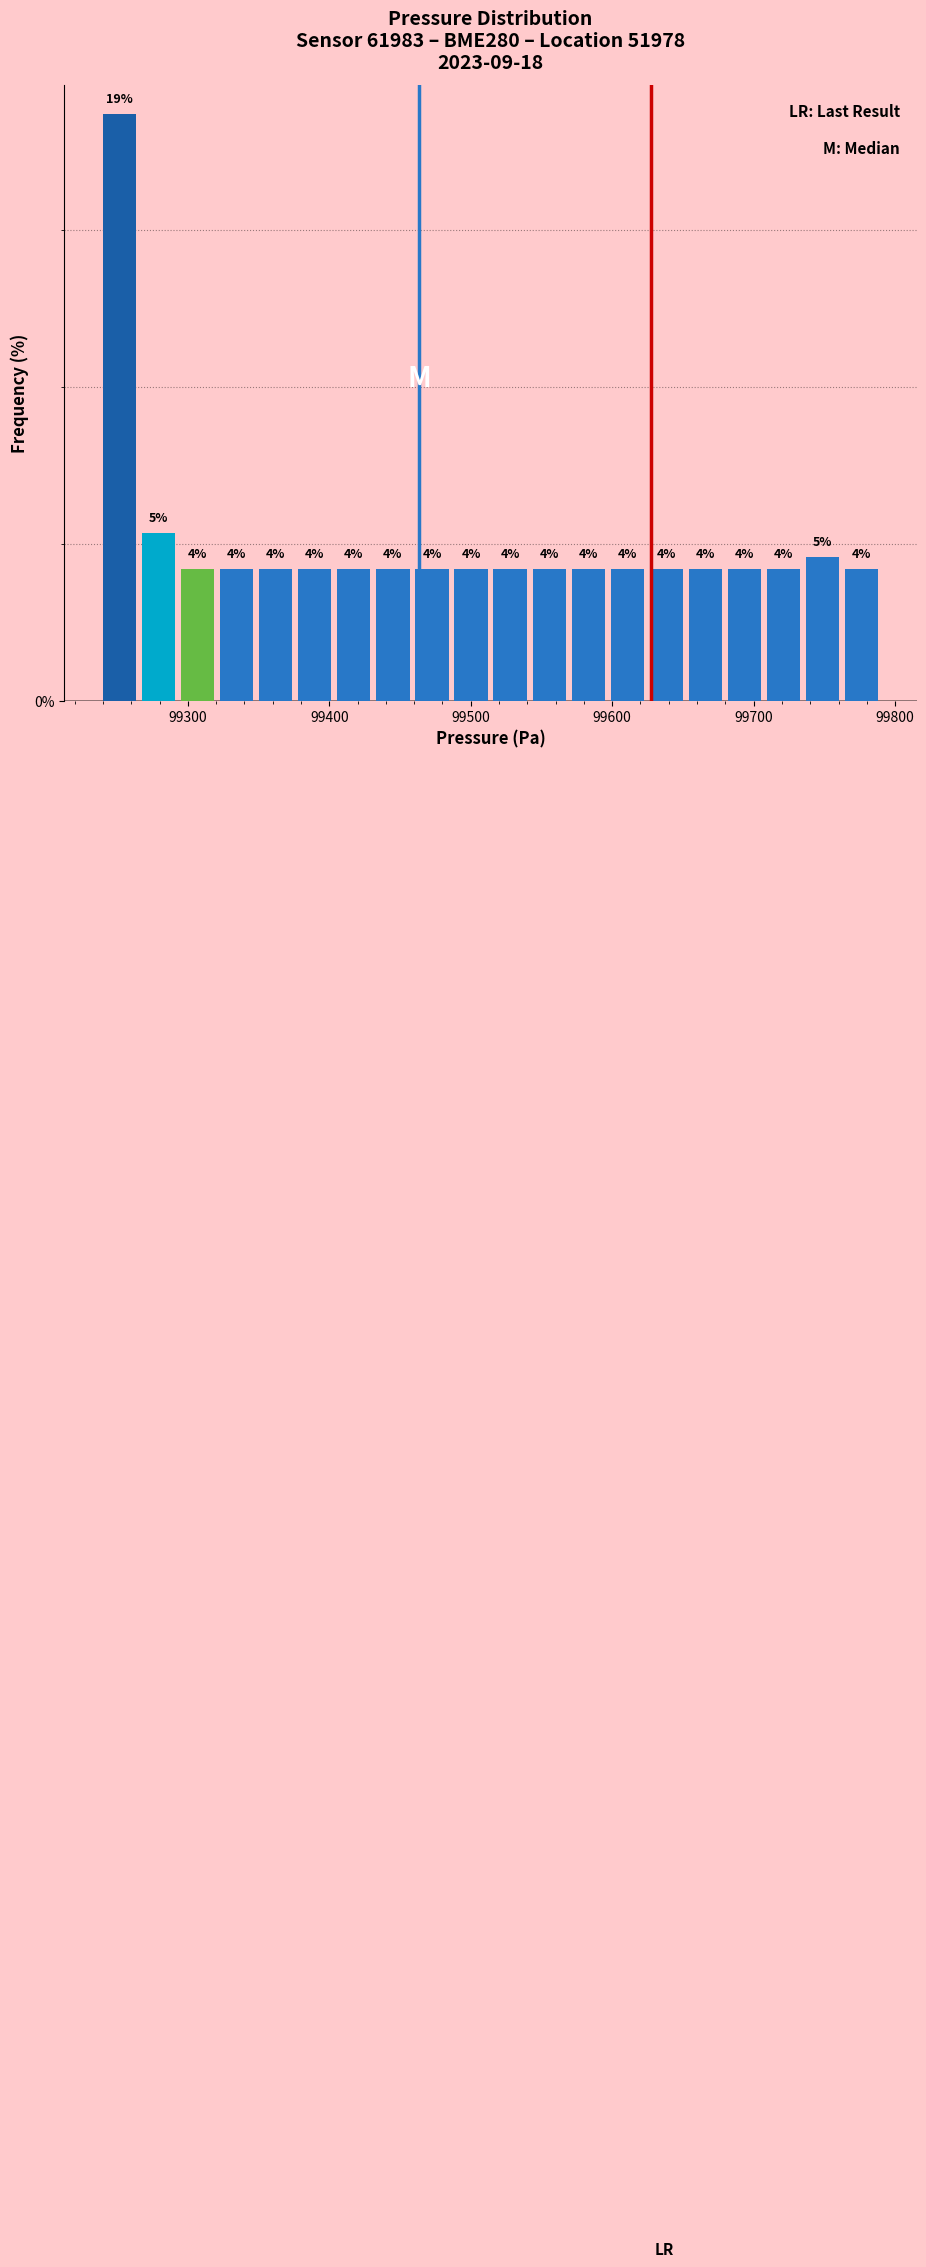

Around what value on the x-axis is the tallest bar? Give the approximate position of its centre, as read against the axis.

99250